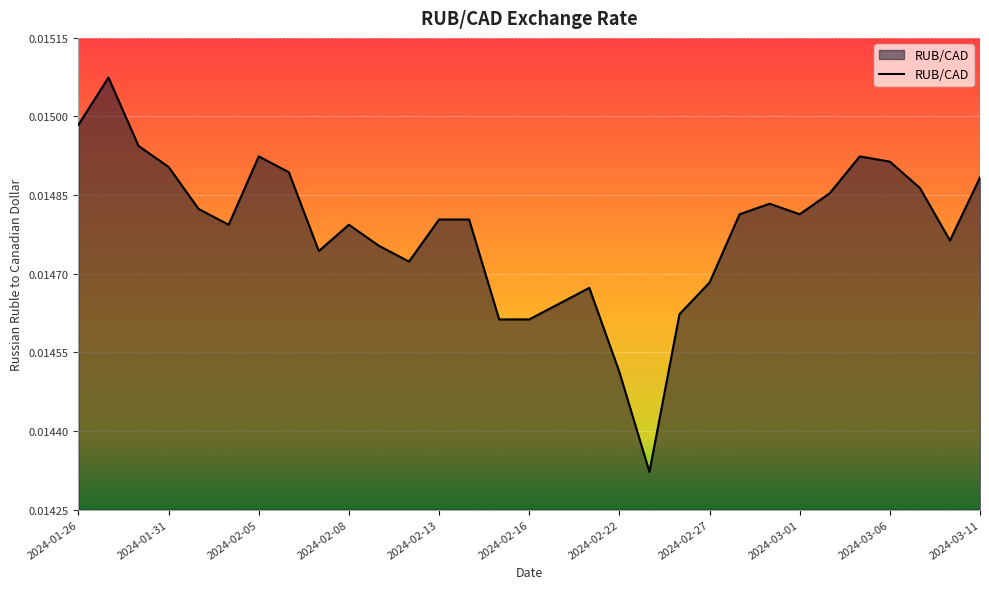

What is the sum of all values?

0.5